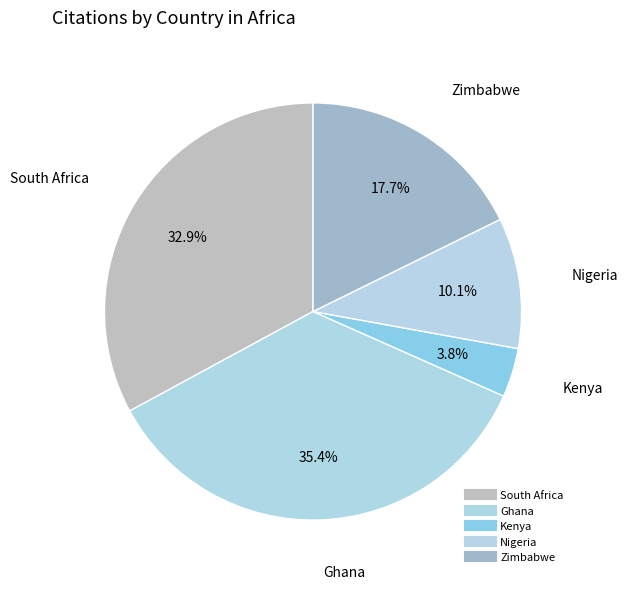

Which category has the smallest portion of the pie?

Kenya